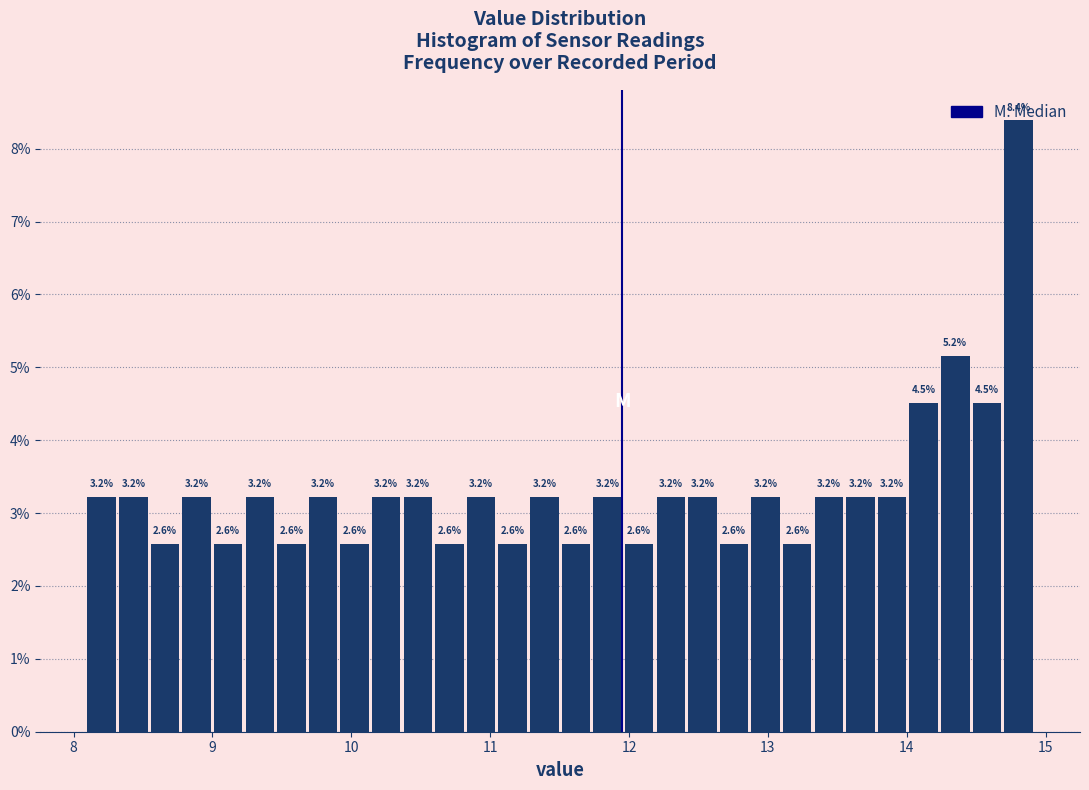

Around what value on the x-axis is the tallest bar? Give the approximate position of its centre, as read against the axis.

14.8